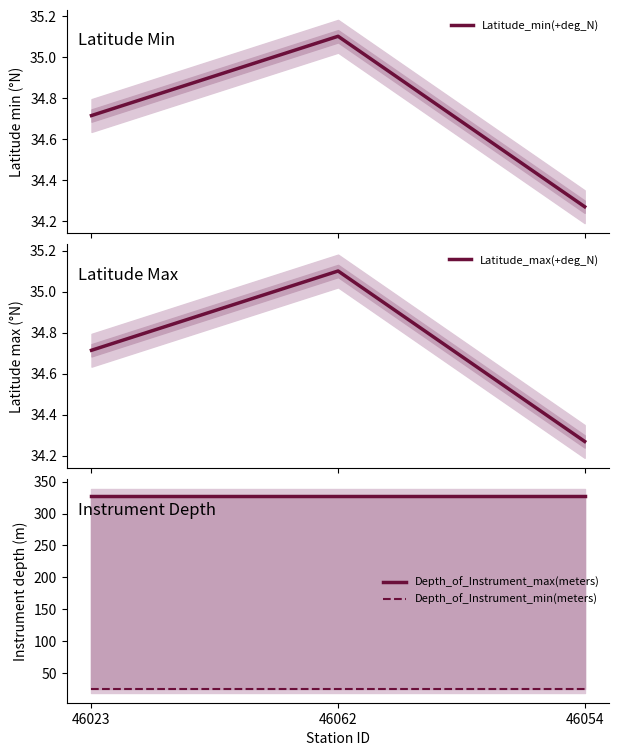

Is it true that Latitude_max(+deg_N) equals 23.6 at 46054?

False